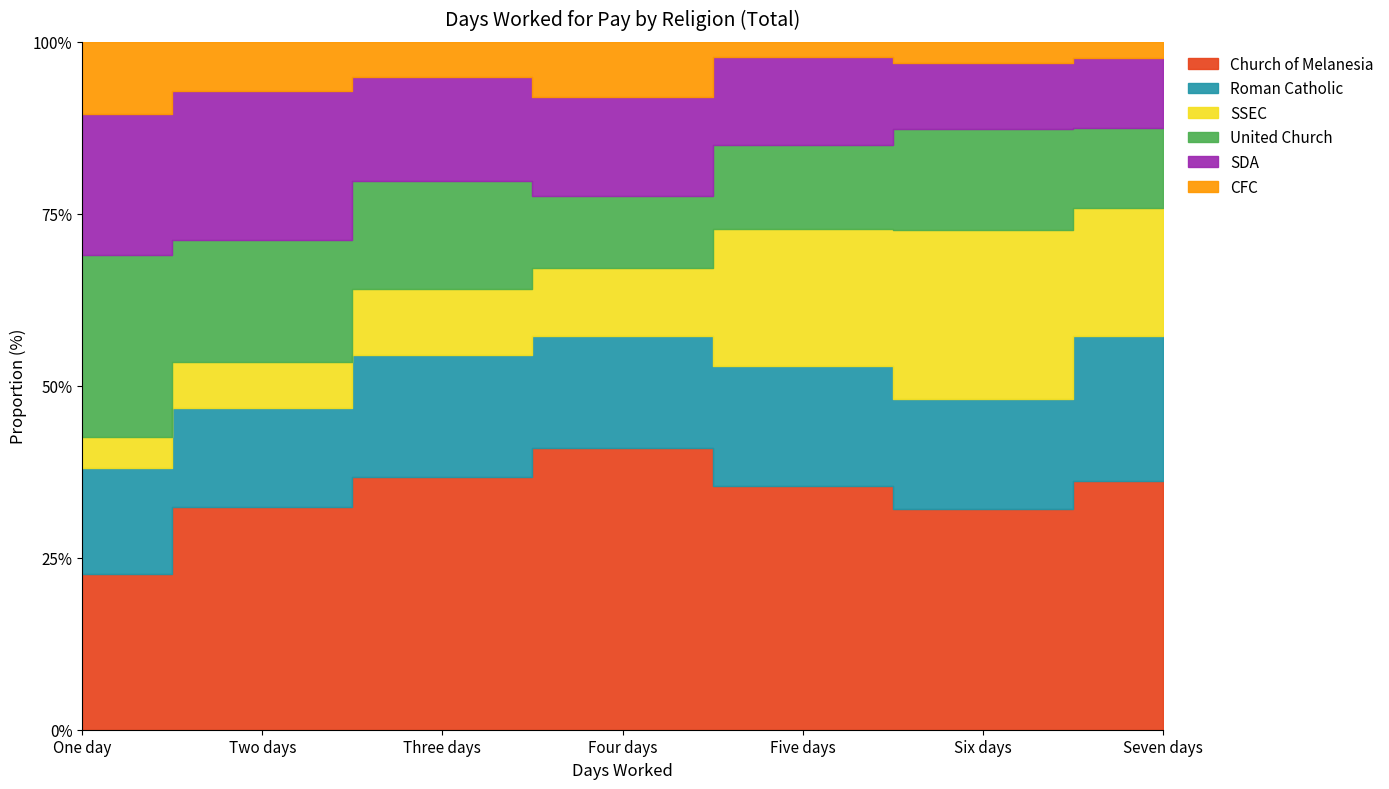

Which series has the largest total across all categories?

Church of Melanesia